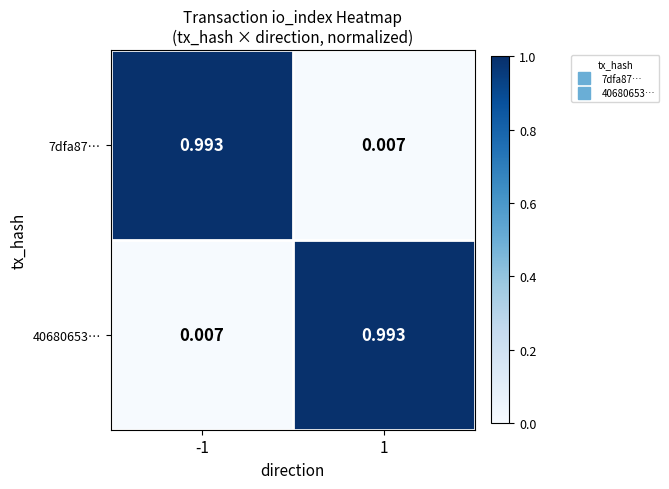

At -1, list the series in order from smallest to largest.

40680653…, 7dfa87…